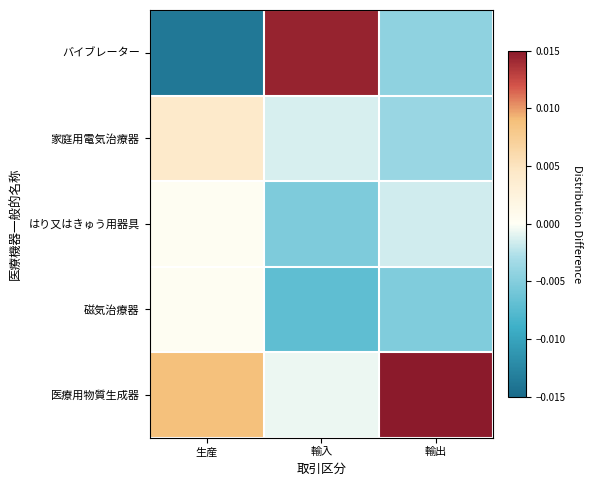

Which has a higher value, 生産 or 輸出?

輸出